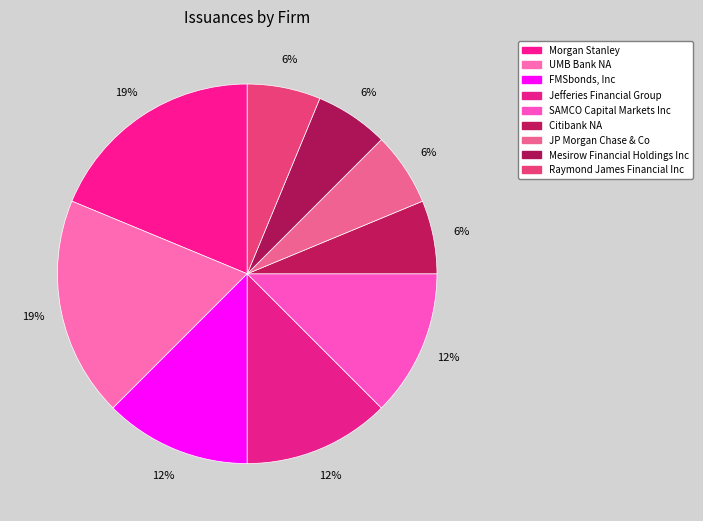

The Raymond James Financial Inc slice represents 6% of the pie. True or false?

True